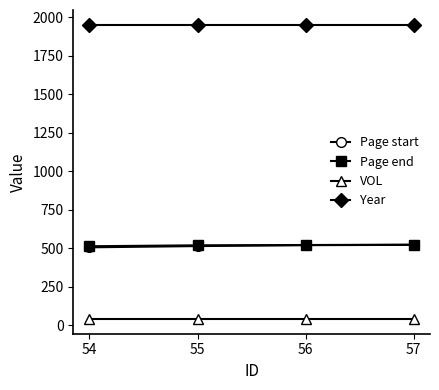

Is it true that Page end equals 716 at 56?

False